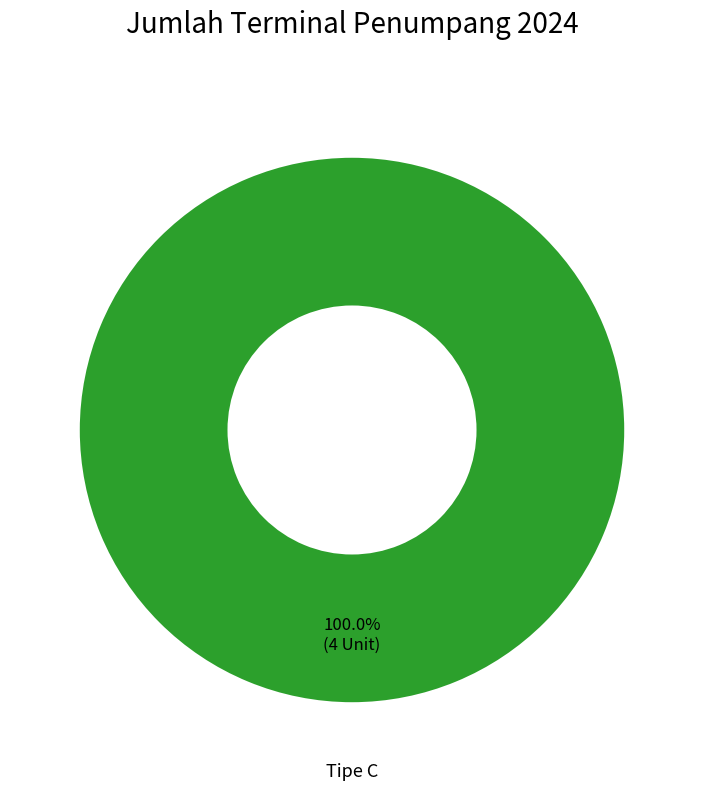

Is there a majority slice in this chart?

Yes